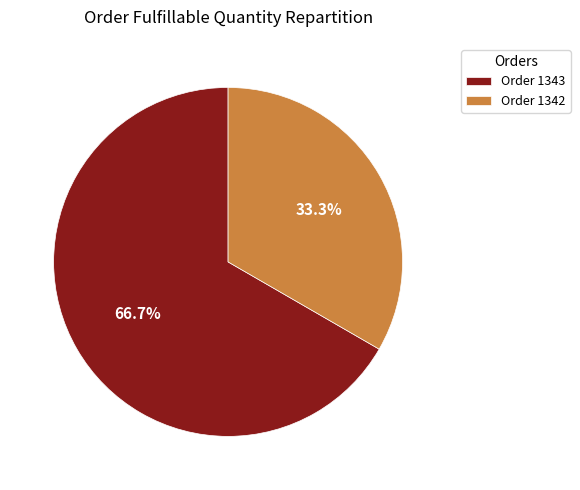

How many slices are in this pie chart?

2